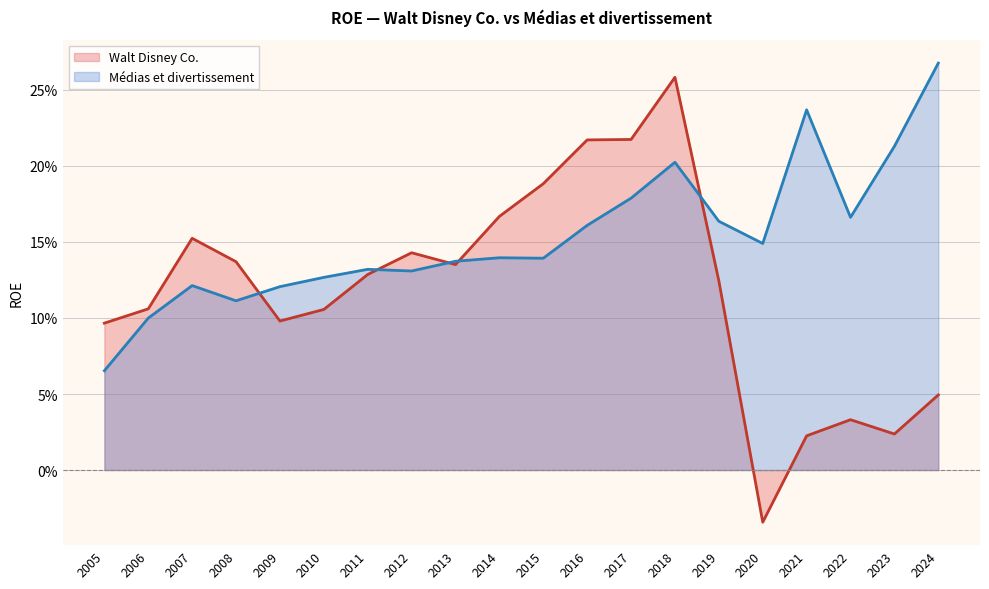

At which category is the sum across all series the highest?

2018